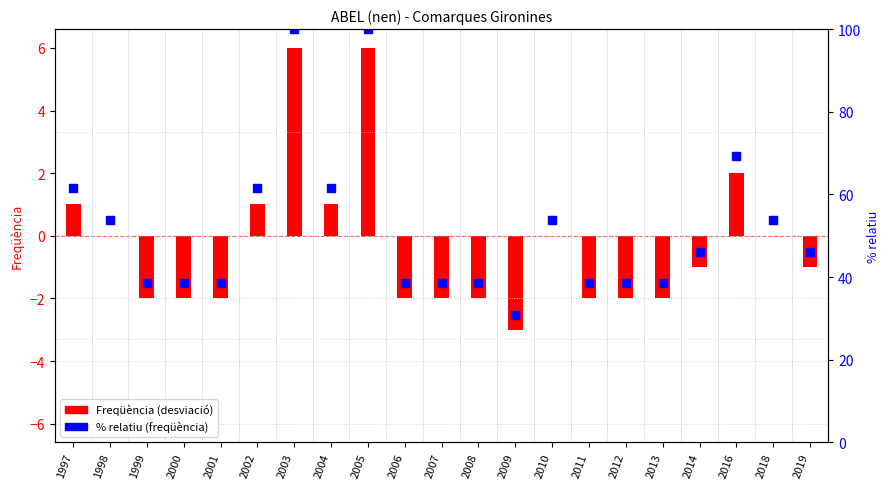

At how many categories does at least one series exceed 26?

21